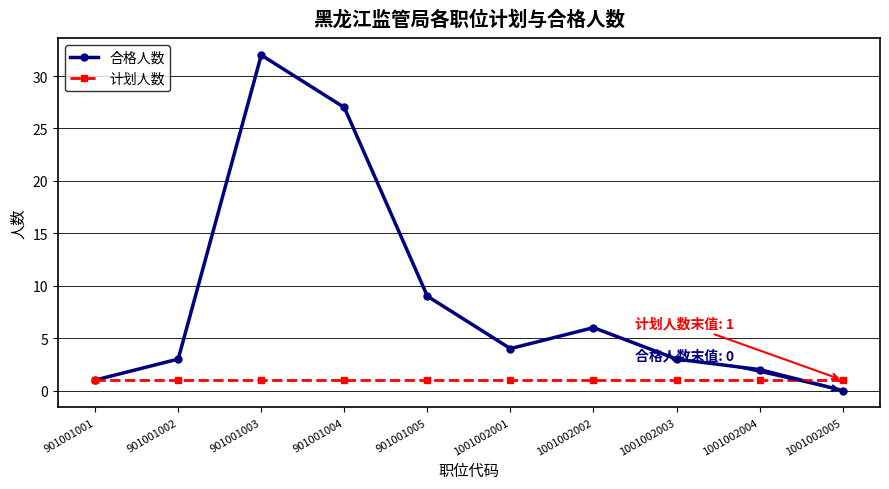

True or false: 合格人数 has more than 1 interior local peaks.

True